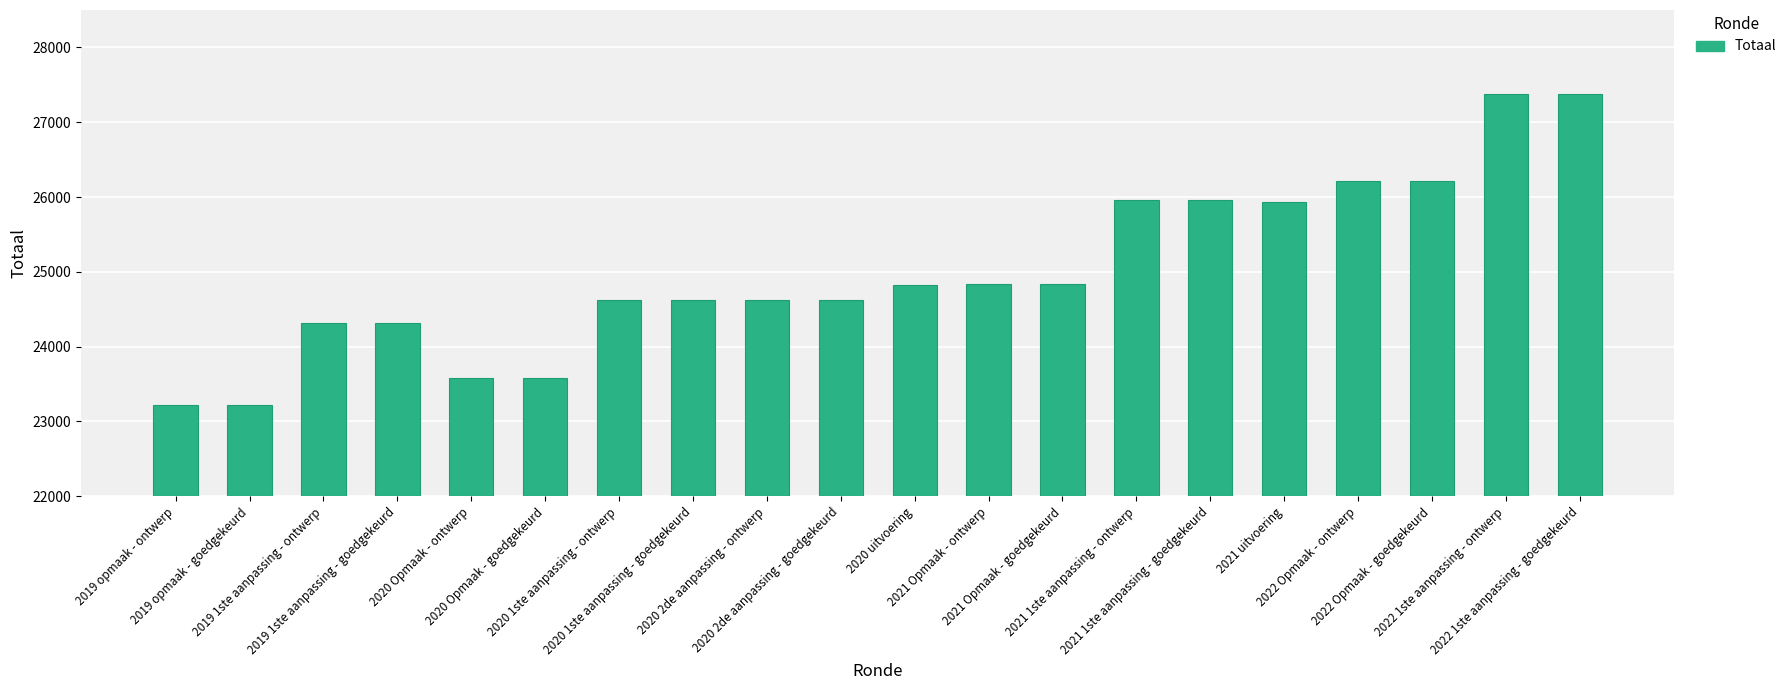

What is the difference between the maximum and minimum values?

4160